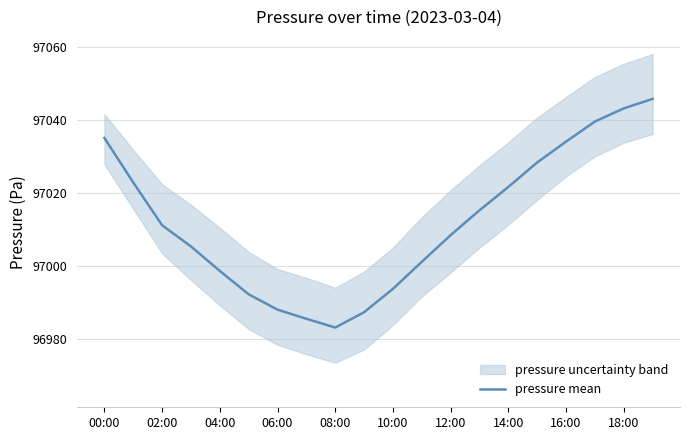

The value of pressure mean at 18:00 is 140540.0. True or false?

False